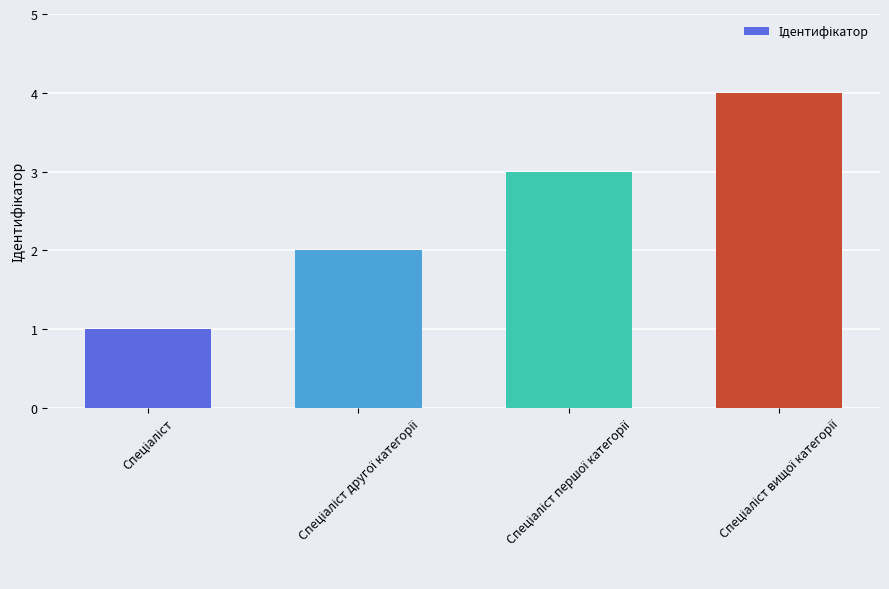

What is the greatest value displayed?

4